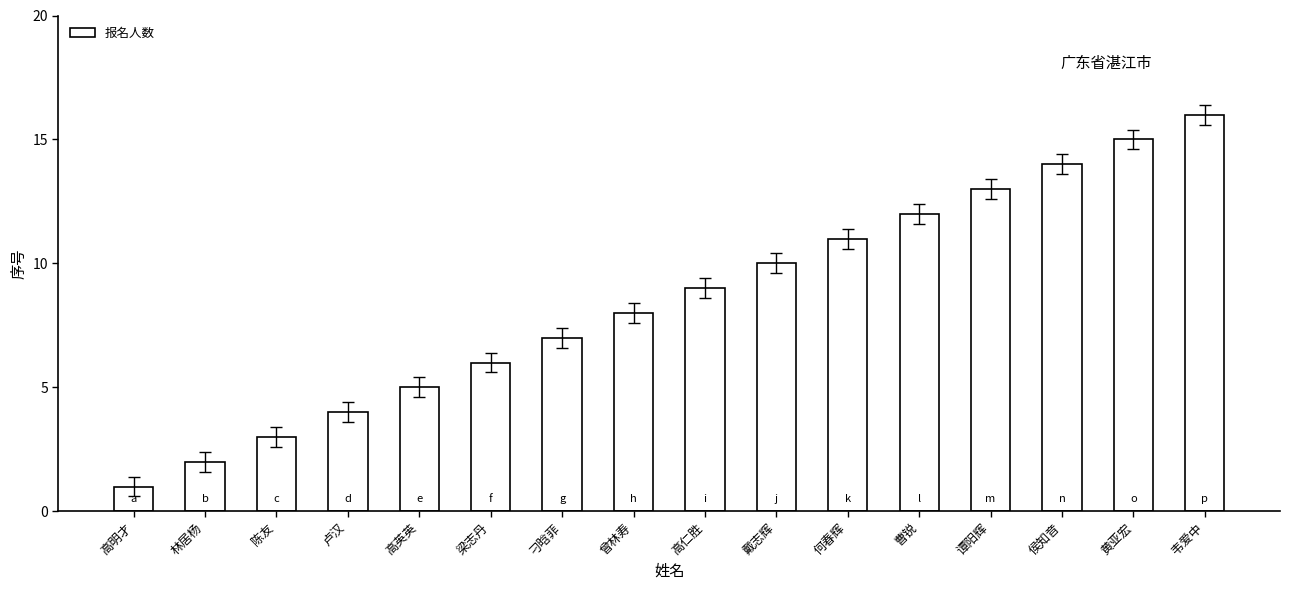

Rank the categories by value from highest to lowest.

韦爱中, 黄亚宏, 侯知音, 谭阳辉, 曹锐, 何春辉, 戴志辉, 高仁胜, 曾林寿, 刁晗菲, 梁志丹, 高英英, 卢汉, 陈友, 林居杨, 高明才